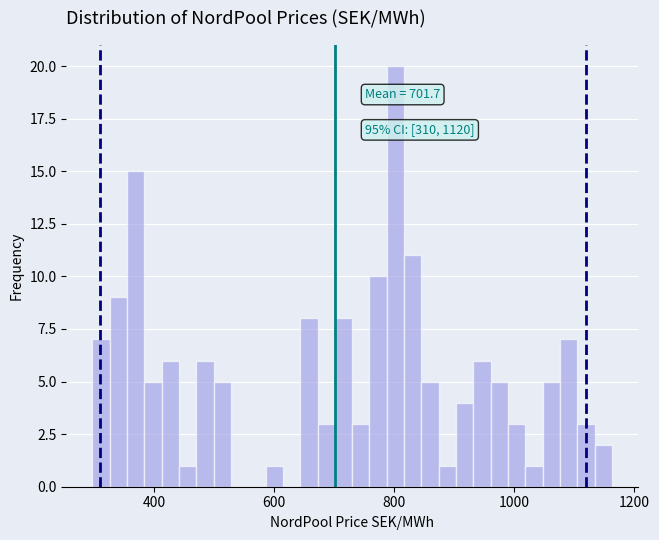

Read against the x-axis, roughly where is the centre of the tallest bar?

800